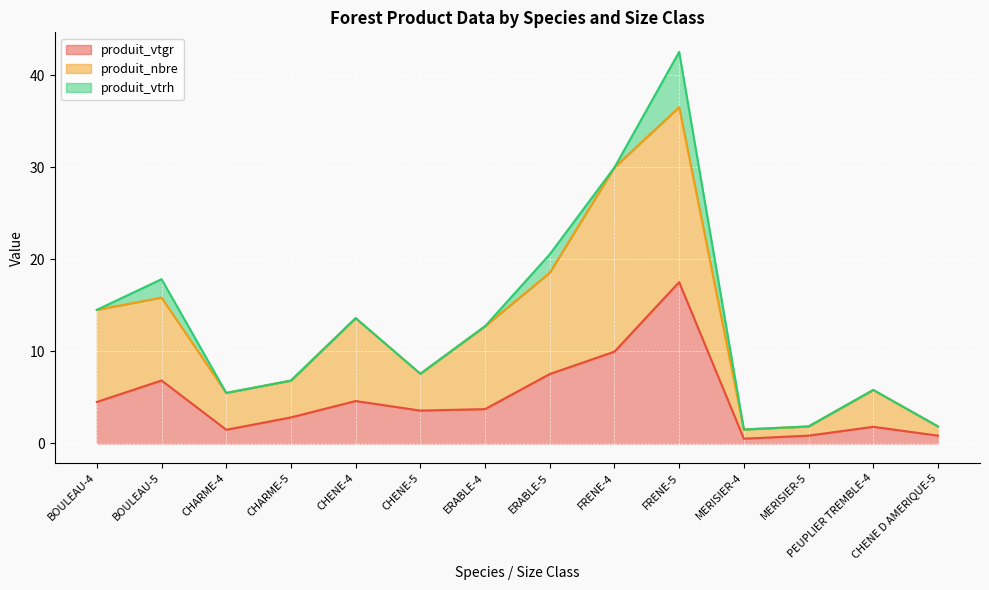

Where is the first local maximum for produit_vtgr?

BOULEAU-5